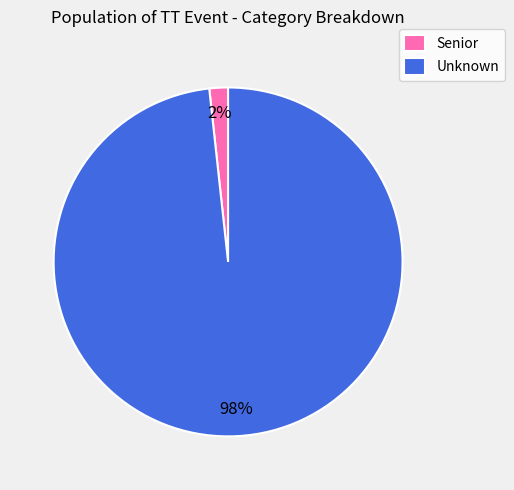

Which slice is the largest?

Unknown